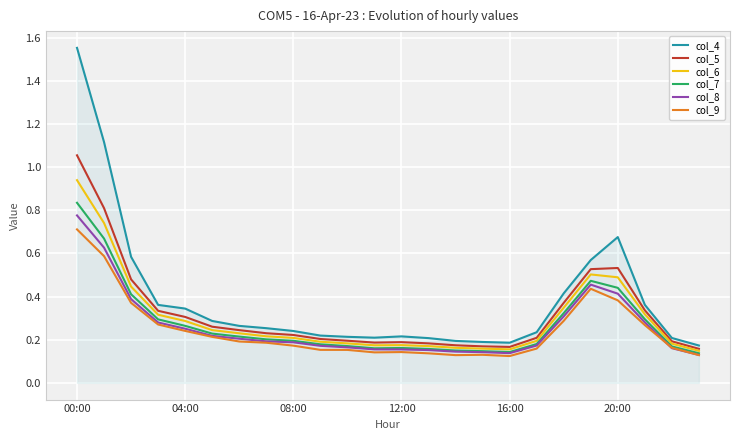

True or false: col_7 and col_4 intersect in this chart.

False